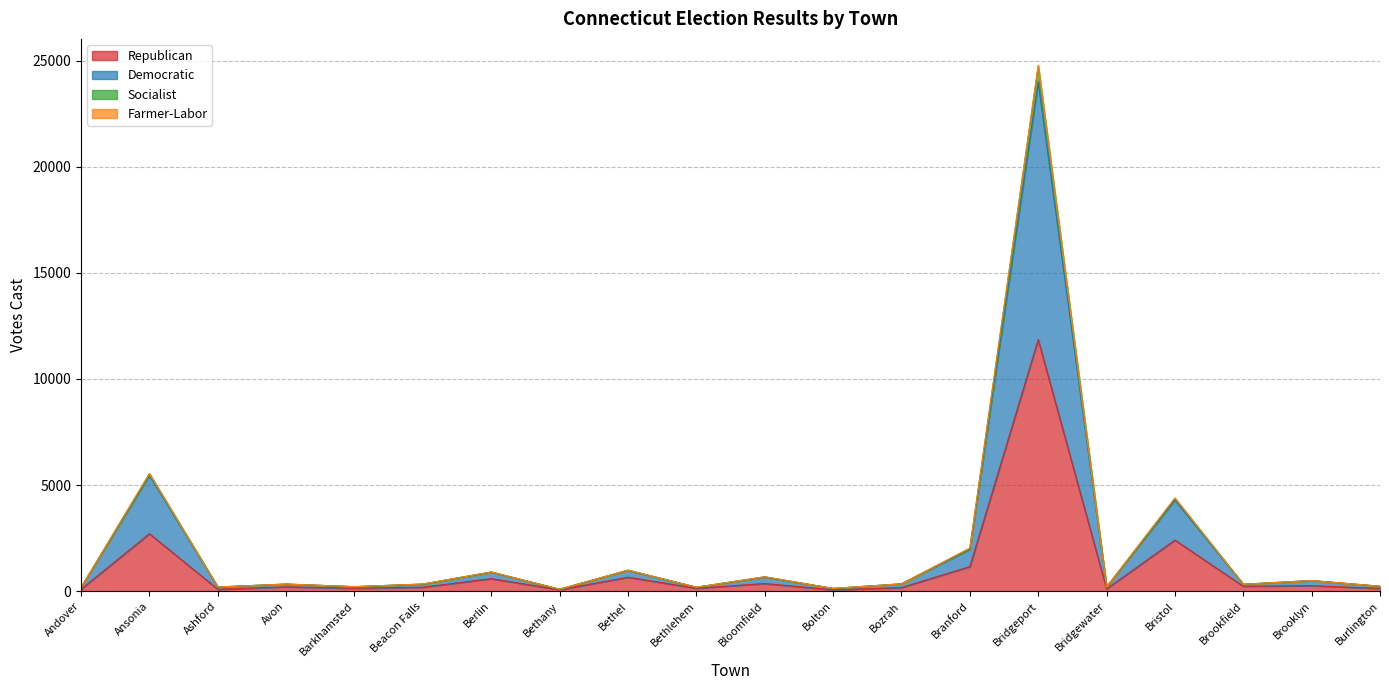

True or false: Republican has a value of 44 at Bridgewater.

False